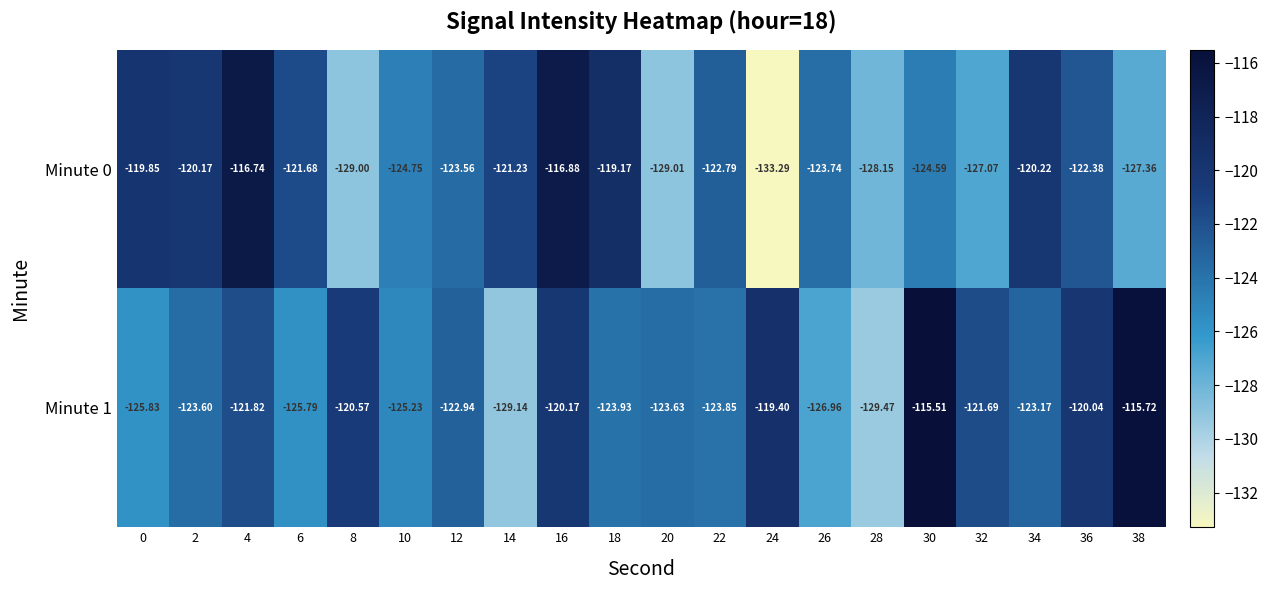

Is the value of Minute 0 at 38 greater than the value of Minute 1 at 24?

No